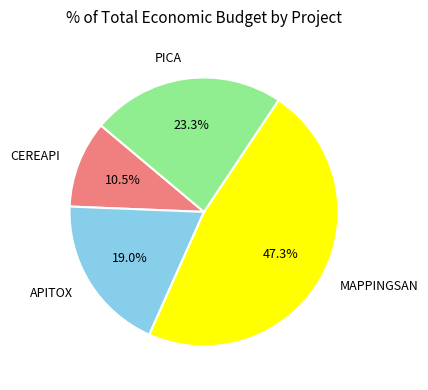

To the nearest percent, what is the difference between the largest and smallest slice percentages?

37%